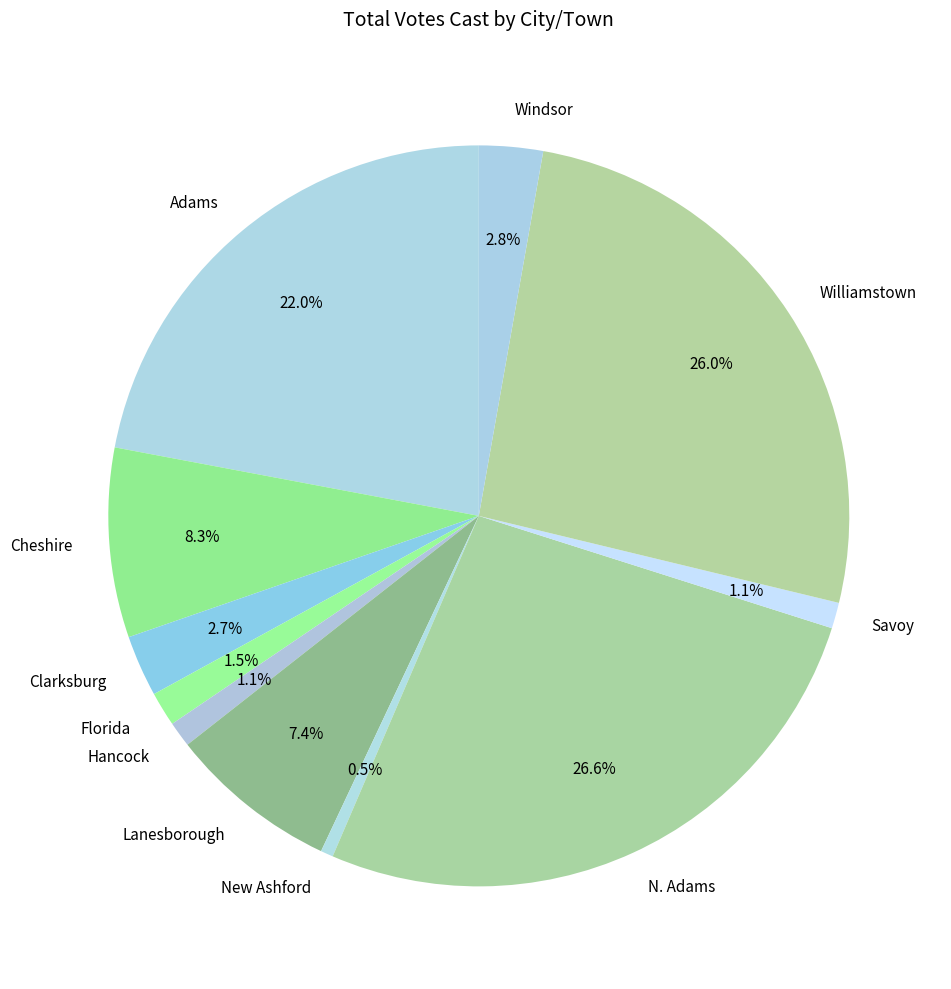

What is the total percentage of Clarksburg and Hancock?

3.8%